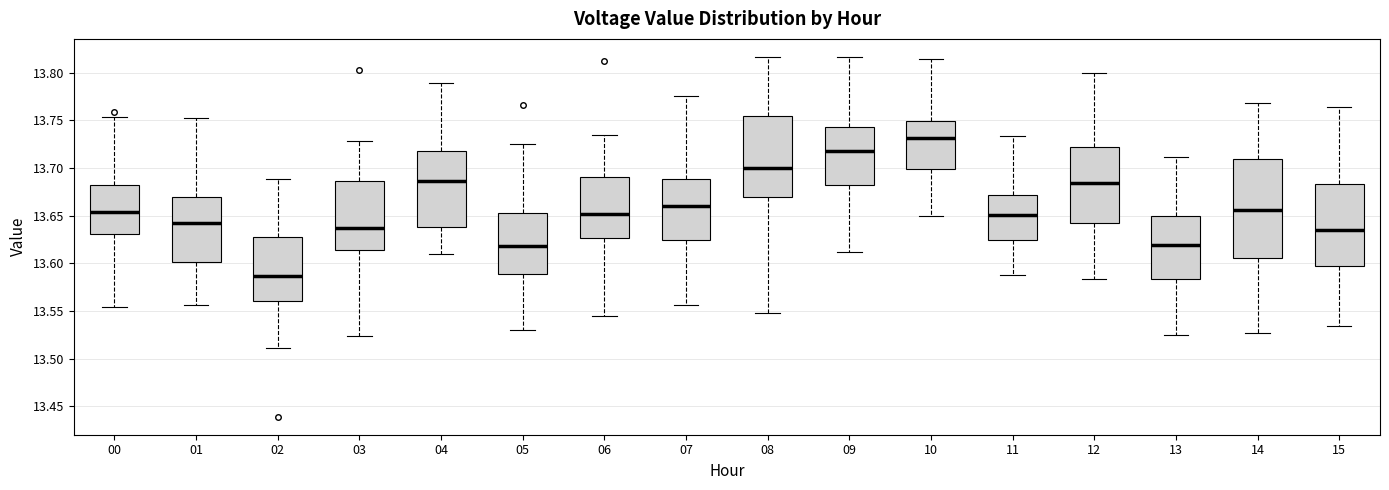

Where does the median line of the box at x = 12 sit on the y-axis? The values are not printed on the chart, so give them approximately, as read against the axis.

13.685